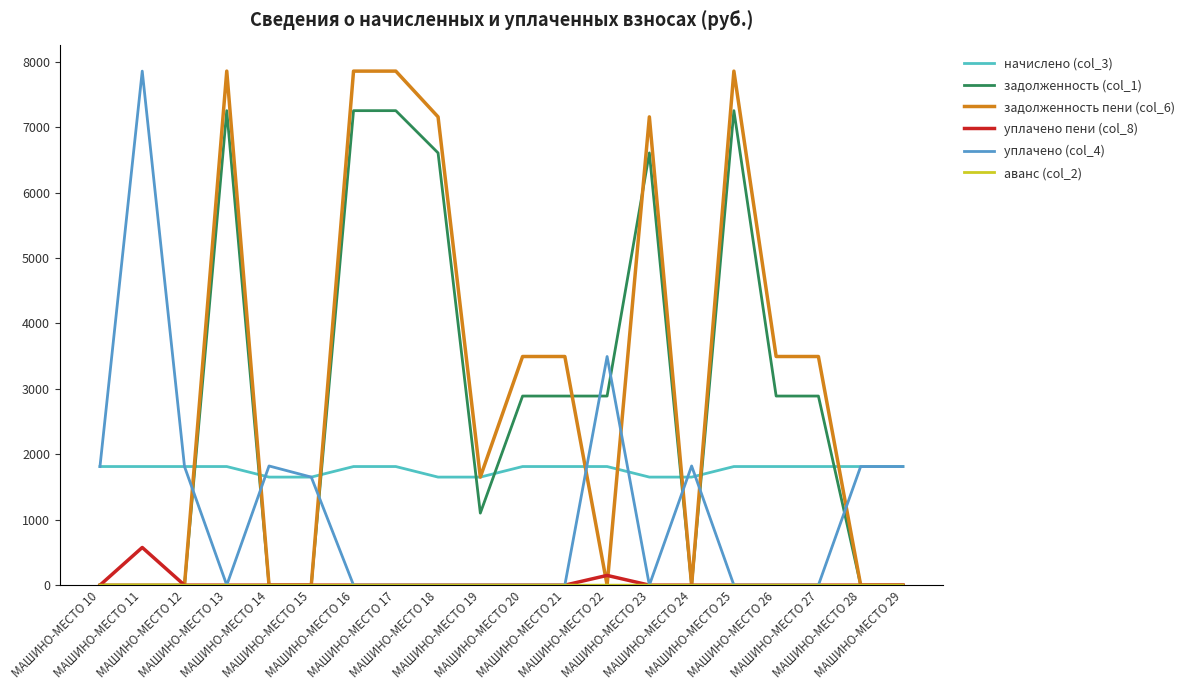

True or false: уплачено (col_4) and задолженность пени (col_6) intersect in this chart.

True